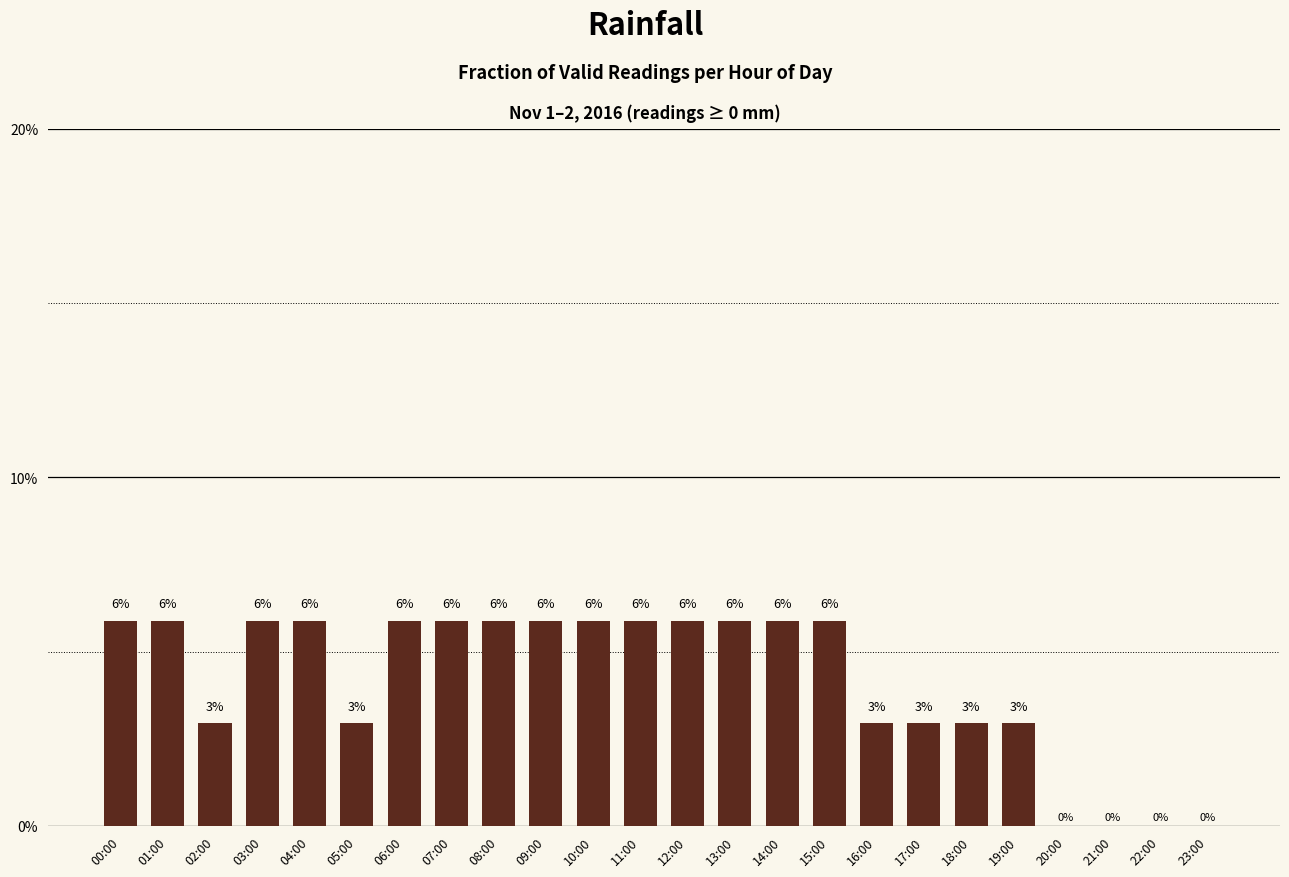

Is it true that the value at 08:00 is 0.1?

True